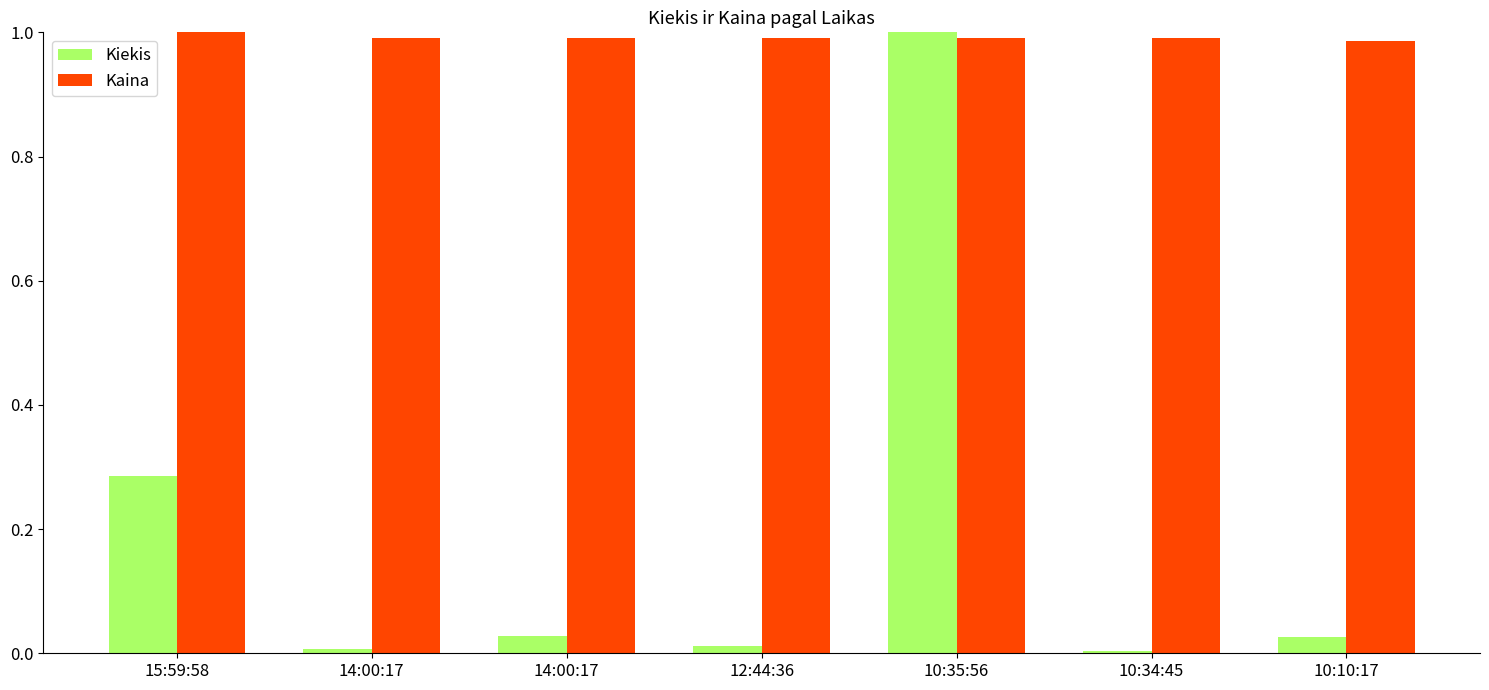

Which series has the largest total across all categories?

Kaina